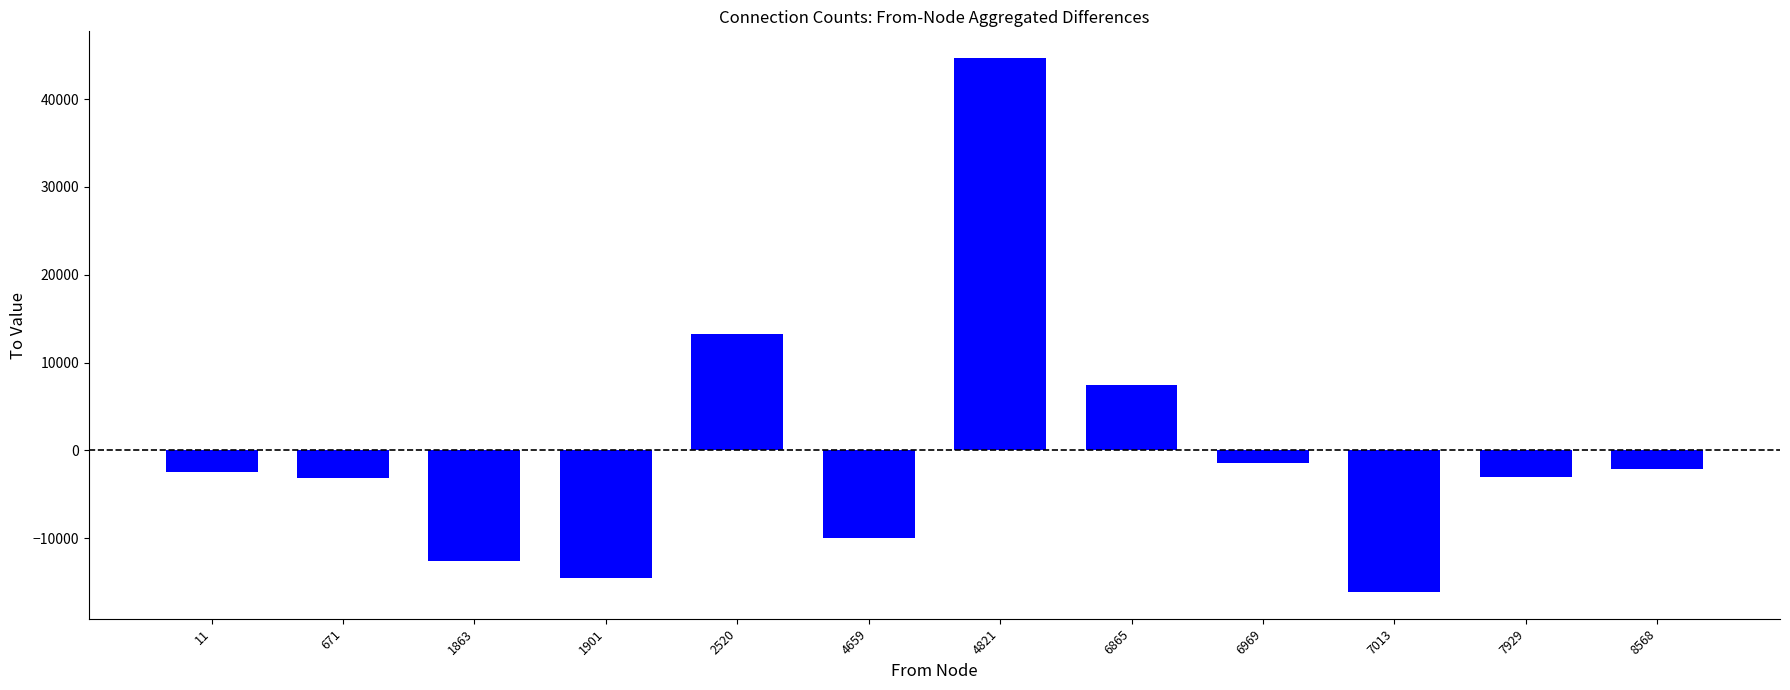

What is the minimum value shown in the chart?

-16114.7